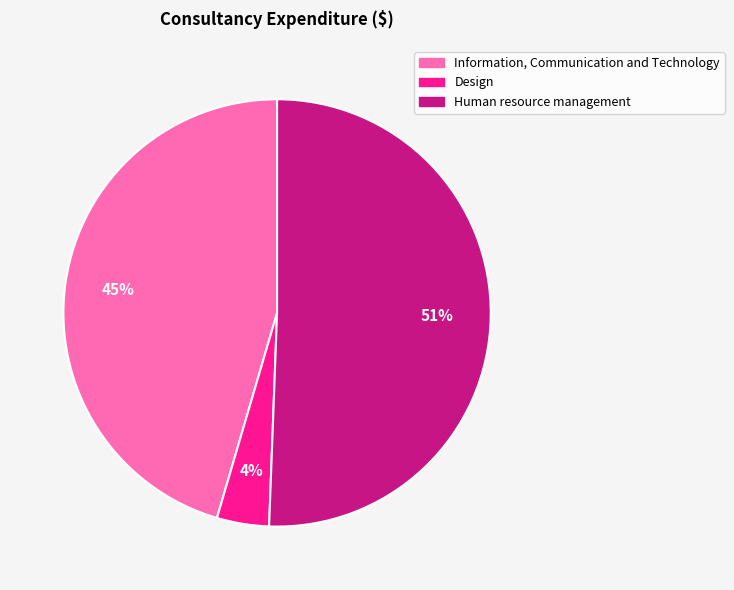

Do Design and Information, Communication and Technology together represent more than half of the pie?

No